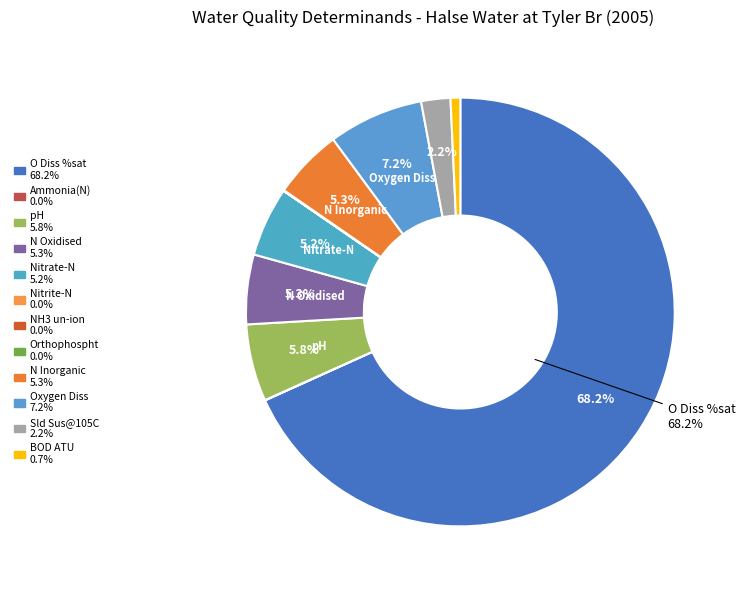

What is the smallest slice in the pie chart?

NH3 un-ion